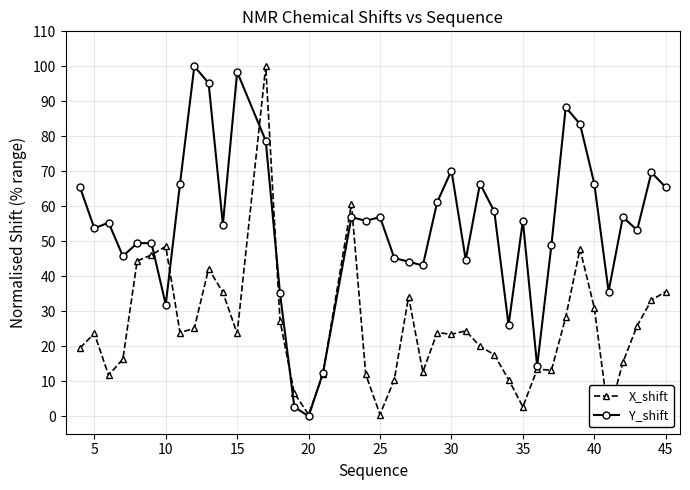

The value of Y_shift at 15 is 131.8. True or false?

False